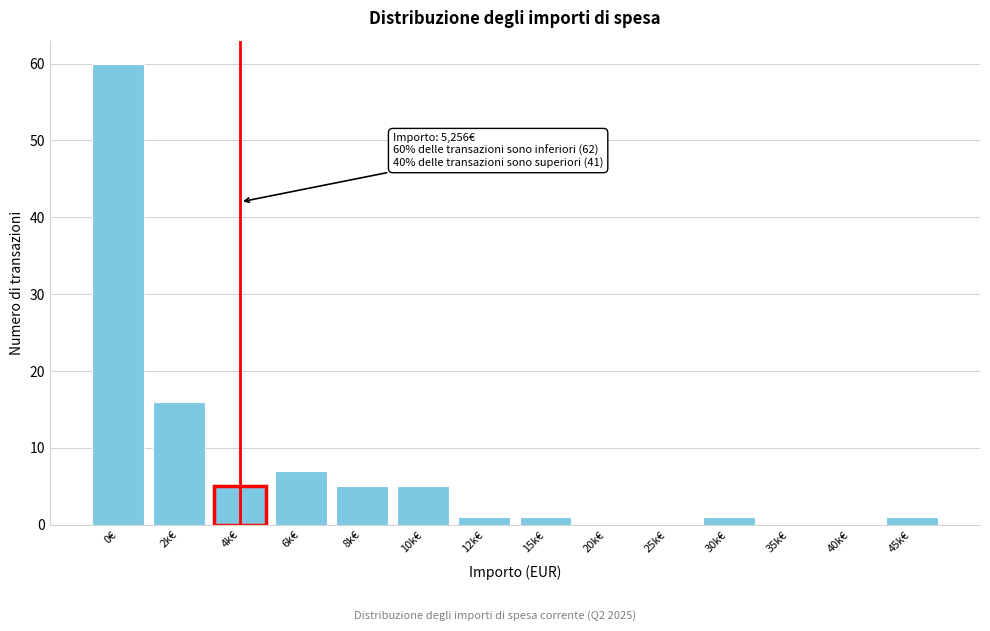

Reading right to left, extract all data points from this chart.

45k€=1	40k€=0	35k€=0	30k€=1	25k€=0	20k€=0	15k€=1	12k€=1	10k€=5	8k€=5	6k€=7	4k€=5	2k€=16	0€=60